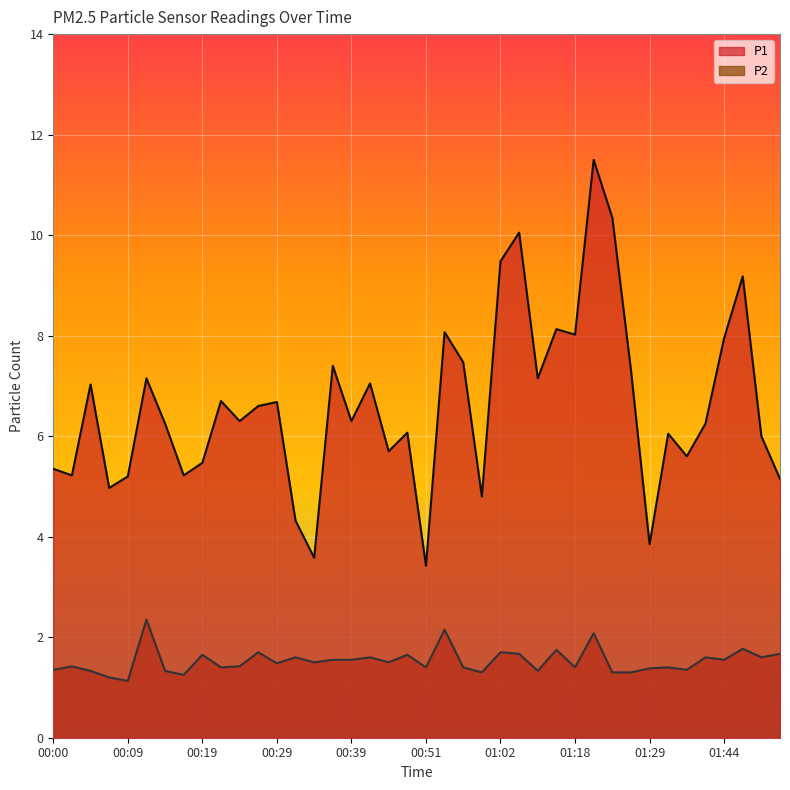

What is the sum of the P1 values at 01:44 and 00:49?

14.0